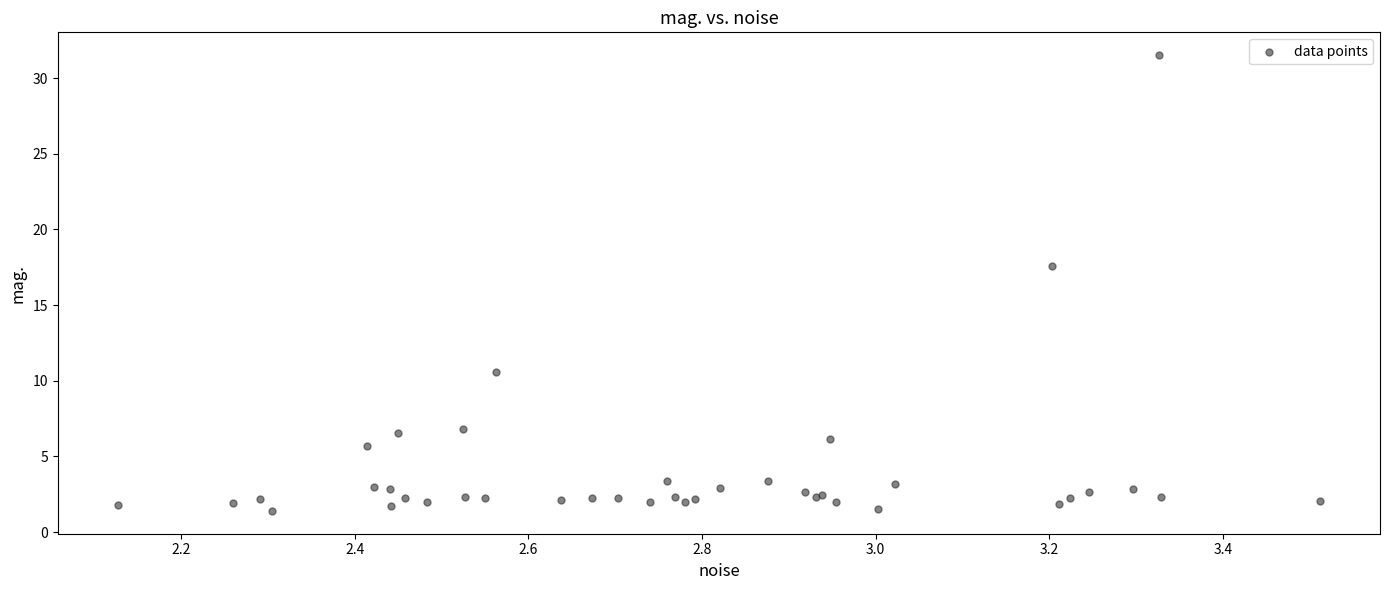

What Y value in the scatter plot is closest to 16?

17.6